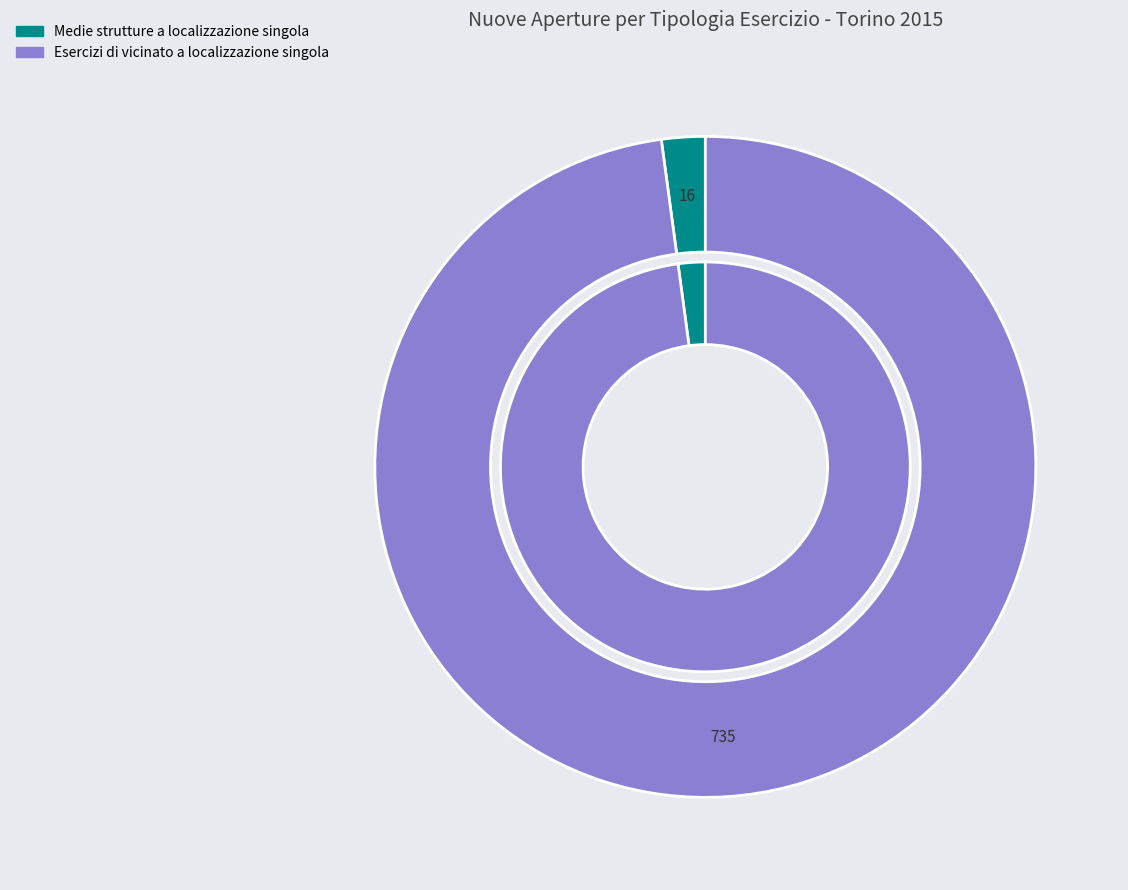

Which slice represents more than half of the pie?

Esercizi di vicinato a localizzazione singola